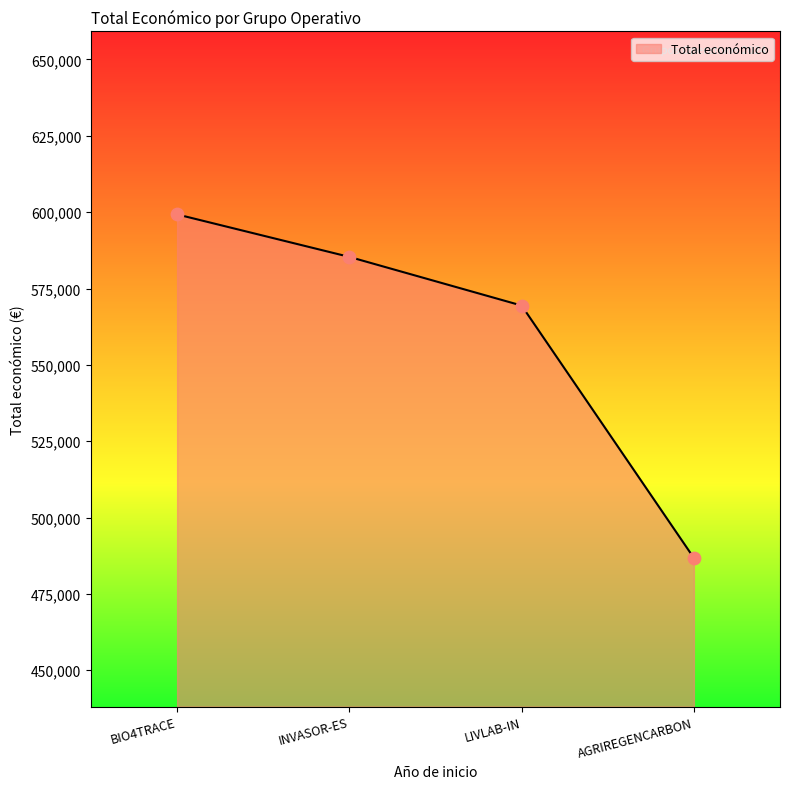

Which has a higher value, BIO4TRACE or AGRIREGENCARBON?

BIO4TRACE